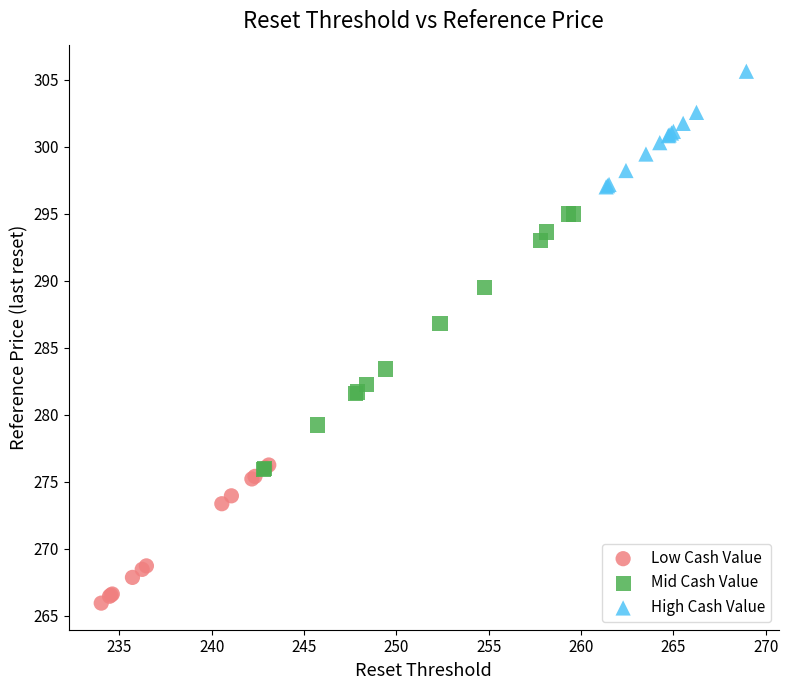

Which series has the widest spread of Y values?

Mid Cash Value